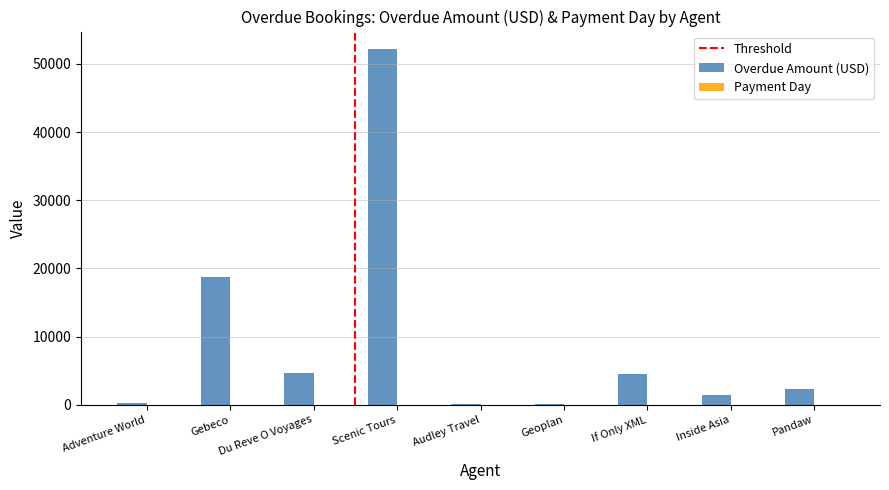

Which series has the largest total across all categories?

Overdue Amount (USD)